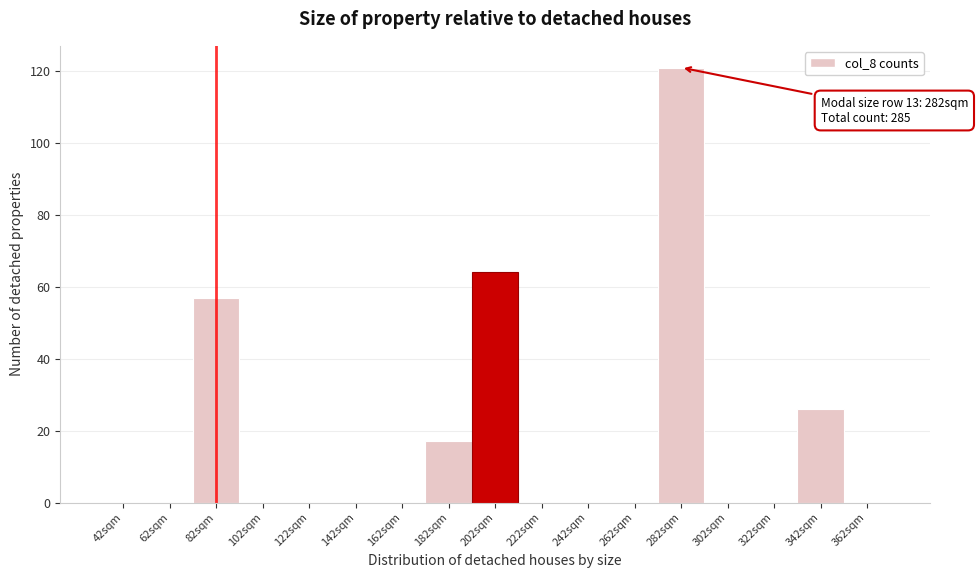

Over which range of the x-axis is the bar tallest?

272 to 292